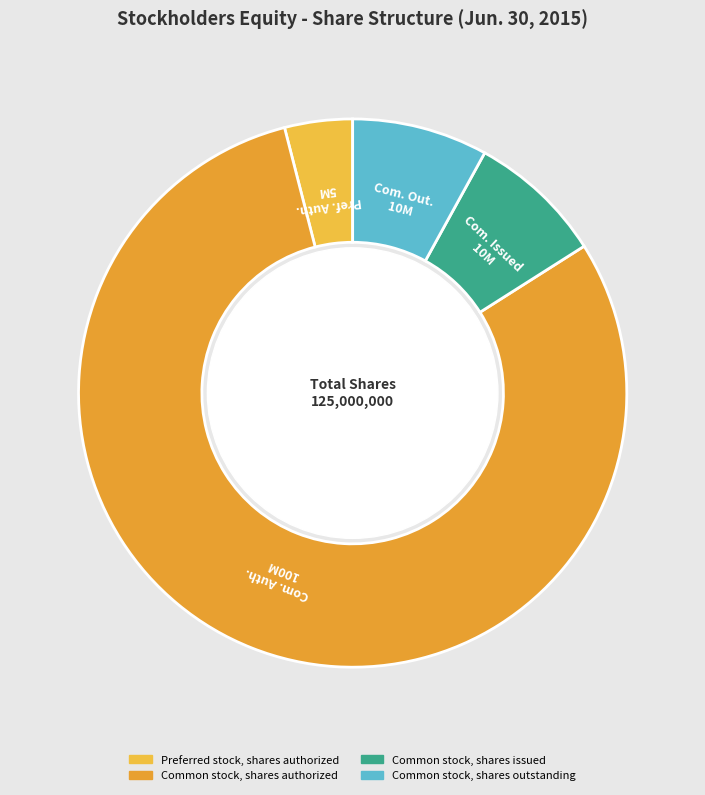

Count the number of slices in the pie.

4